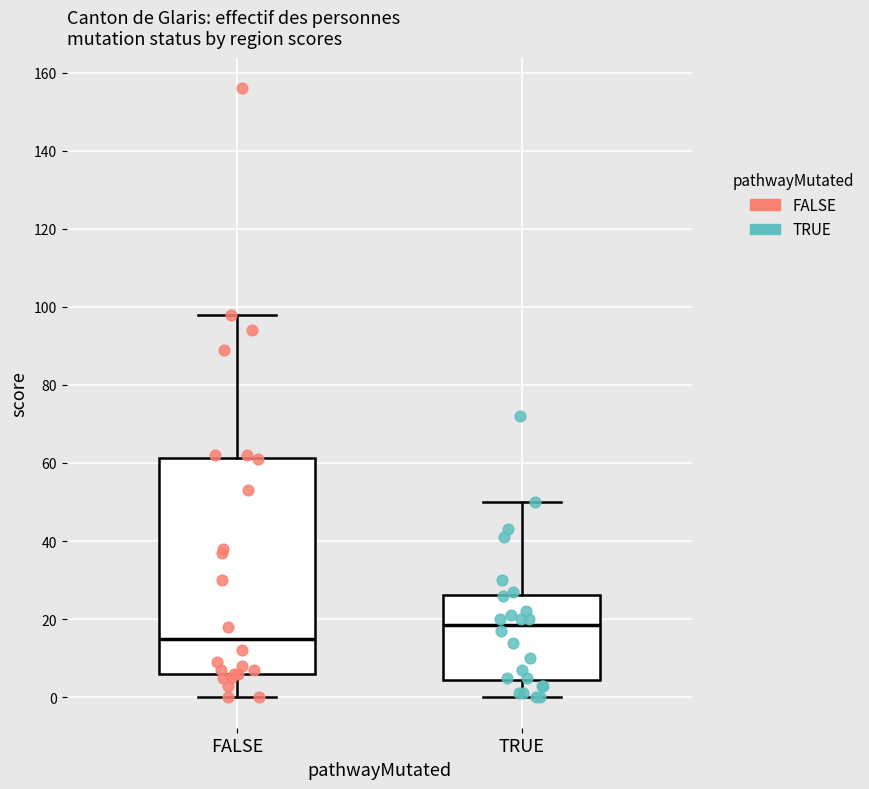

Which box has the highest median line?

TRUE